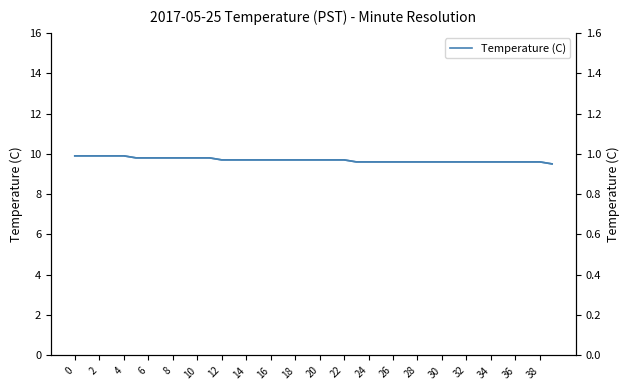

How many series are shown in this chart?

1